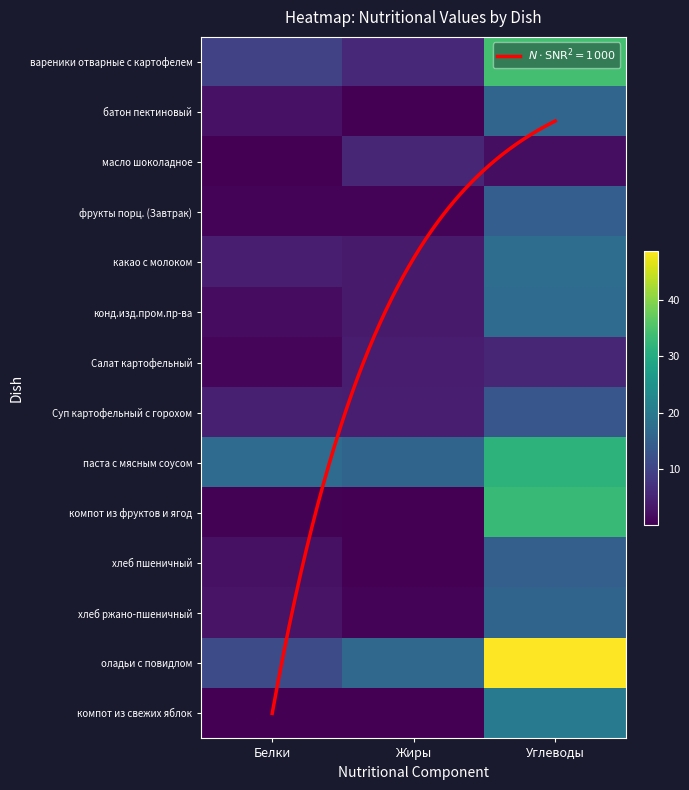

What is the total value across all series at Углеводы?

283.8